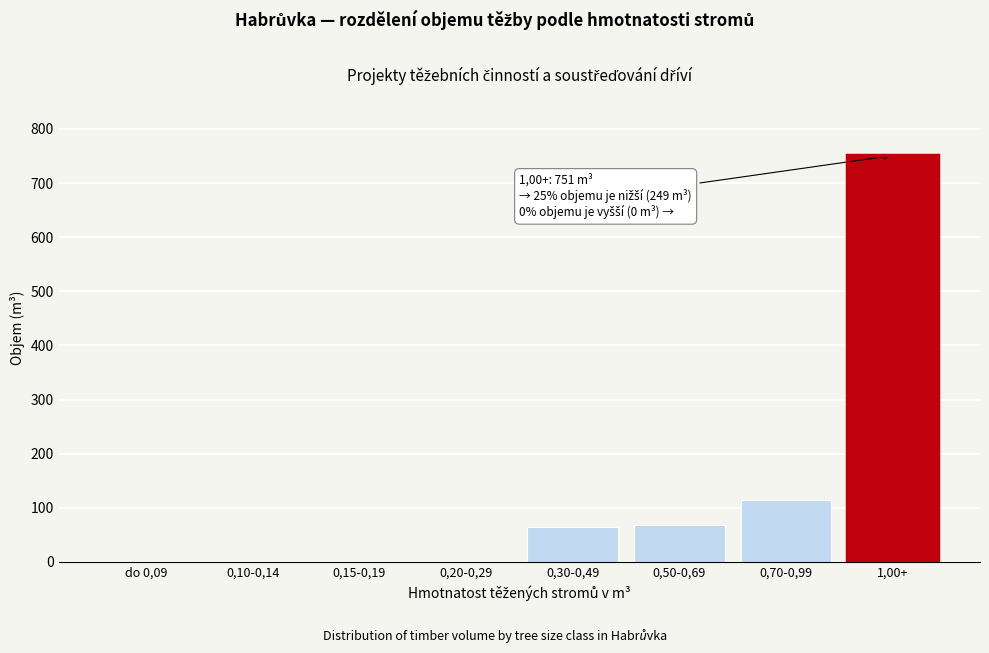

Reading left to right, list all the values displayed in this chart.

do 0,09=0	0,10-0,14=0	0,15-0,19=0	0,20-0,29=0	0,30-0,49=65	0,50-0,69=69	0,70-0,99=115	1,00+=751